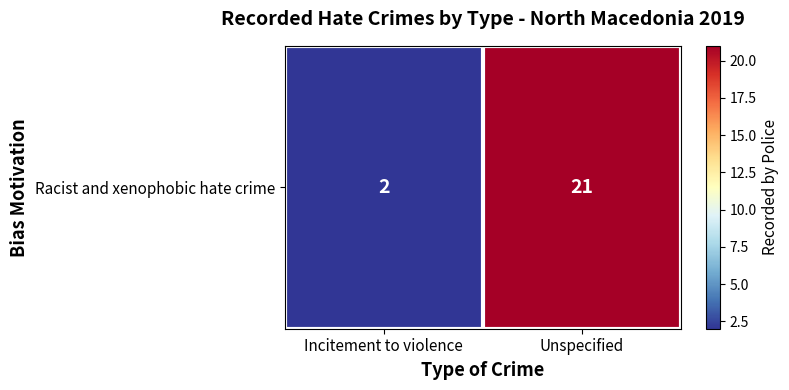

What is the smallest value displayed?

2